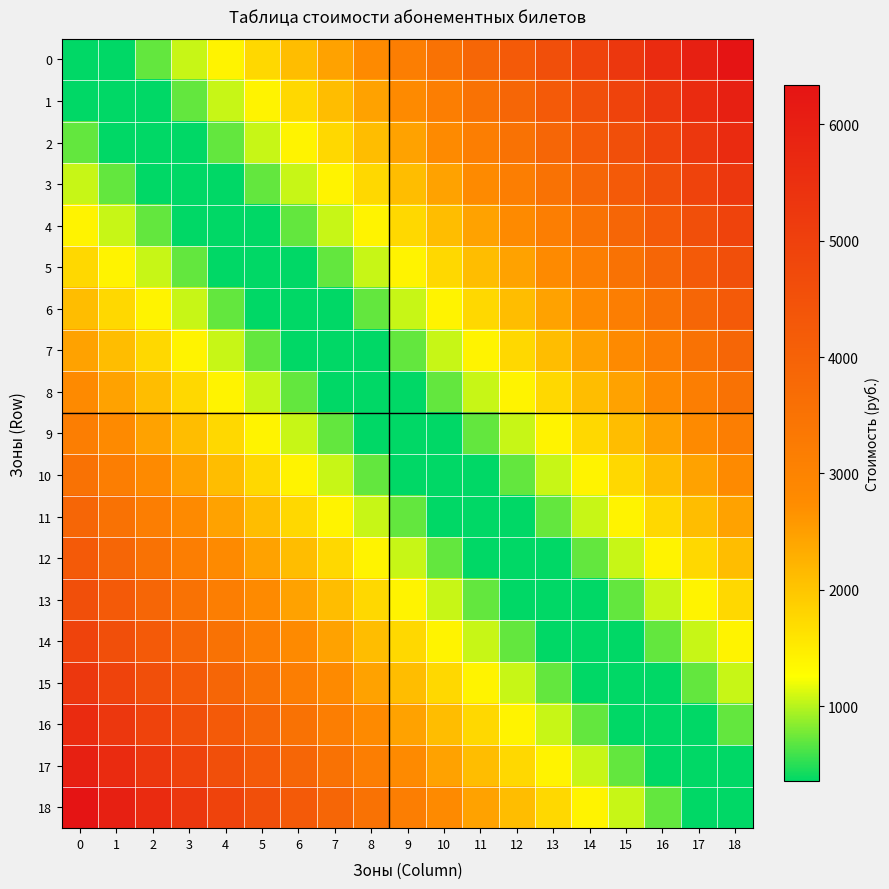

Which has a higher value, 3 or 8?

8